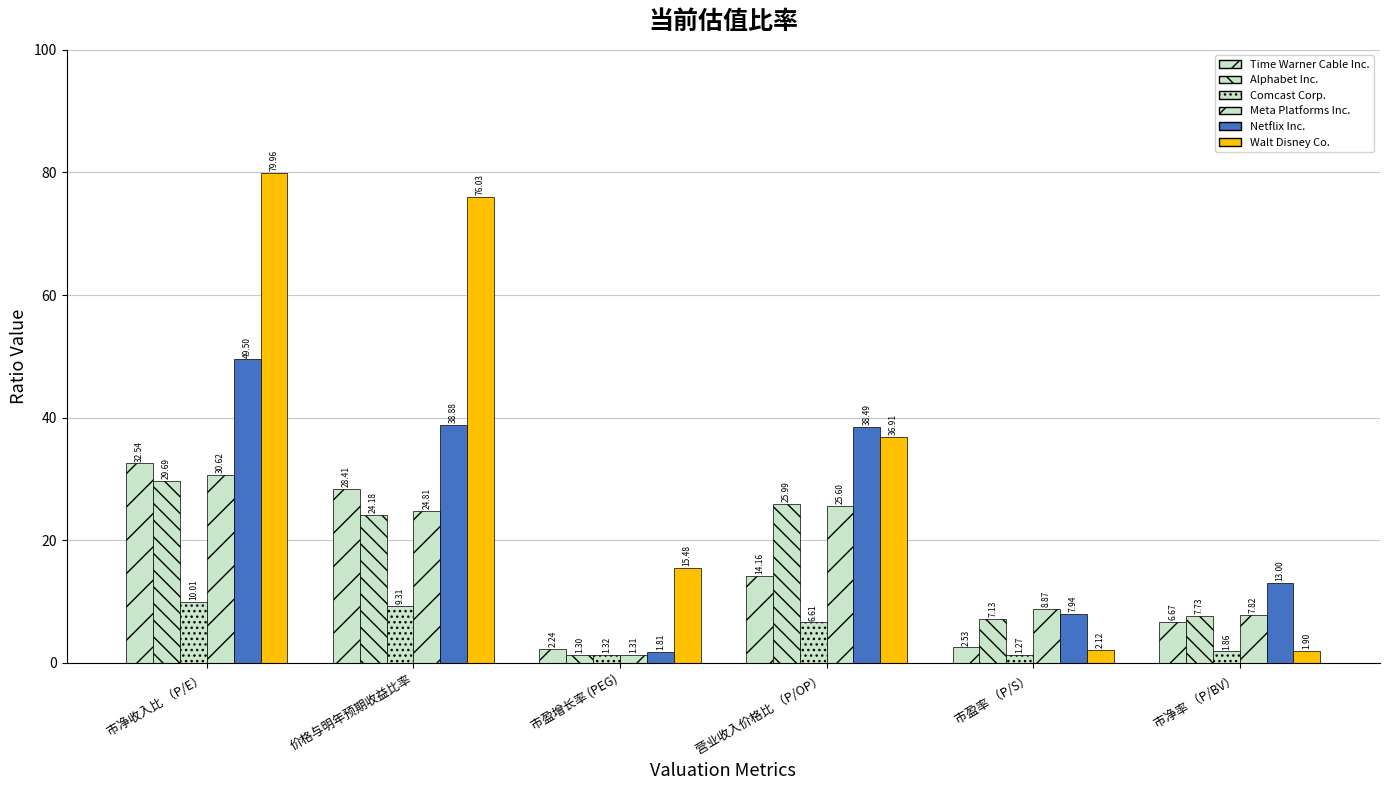

At how many categories does at least one series exceed 50?

2